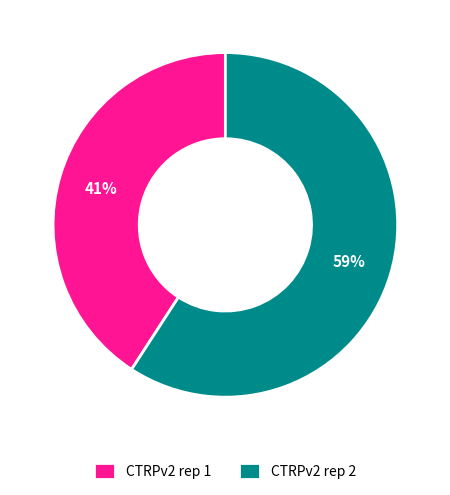

Combined, do CTRPv2 rep 1 and CTRPv2 rep 2 account for over 50%?

Yes